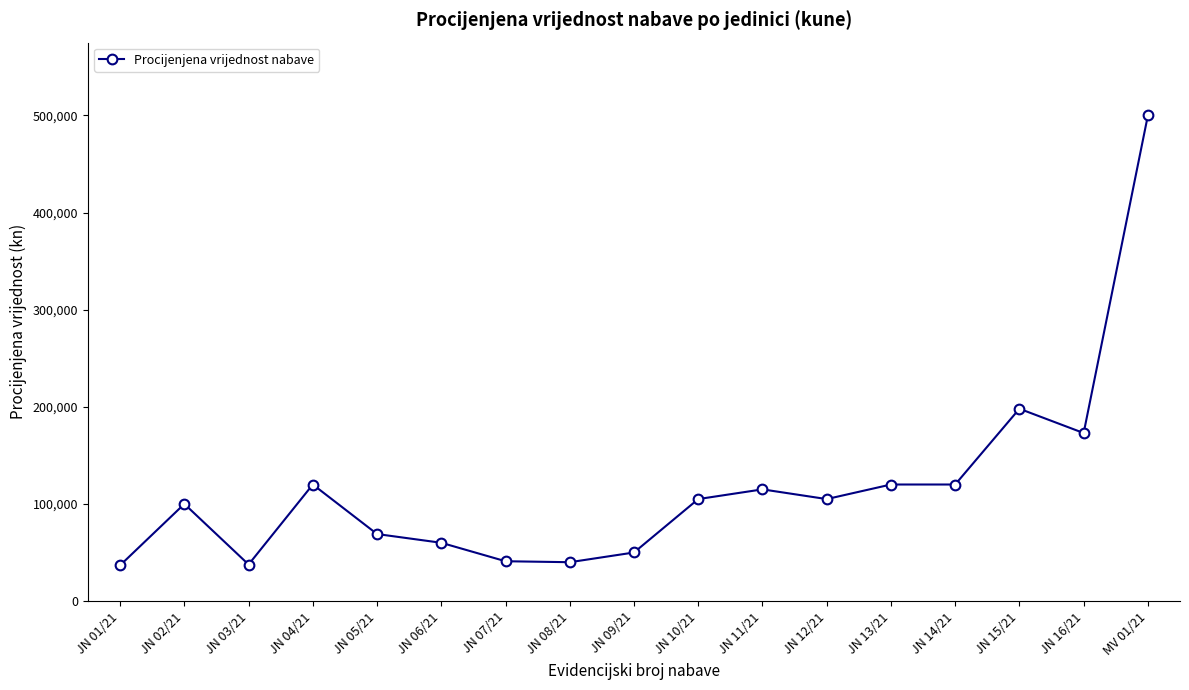

What is the maximum value shown in the chart?

500000